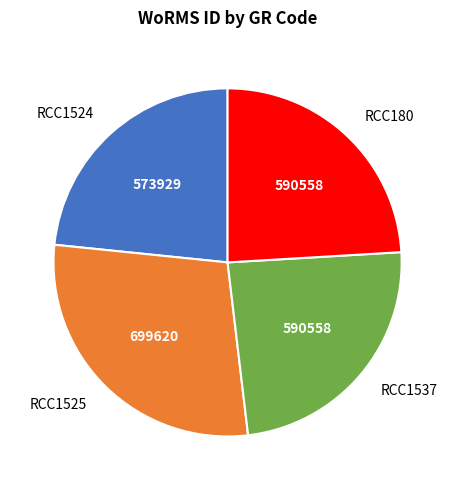

The RCC1524 slice represents 23% of the pie. True or false?

True